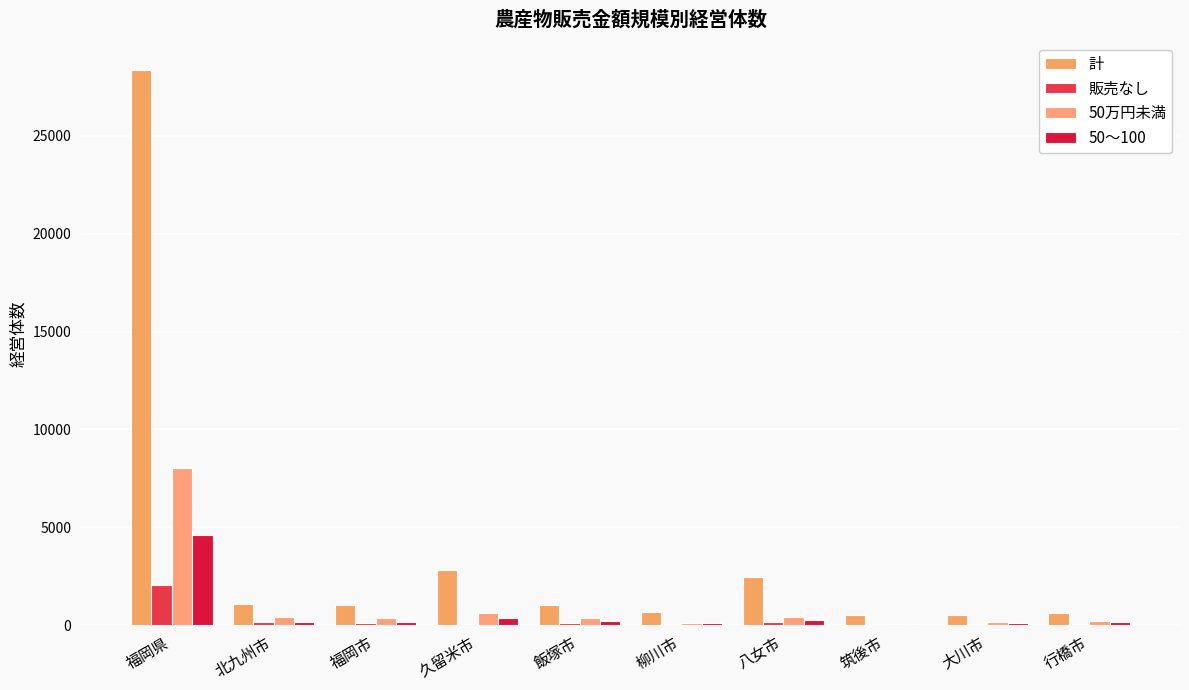

What is the difference between the 計 values at 福岡県 and 福岡市?

27336